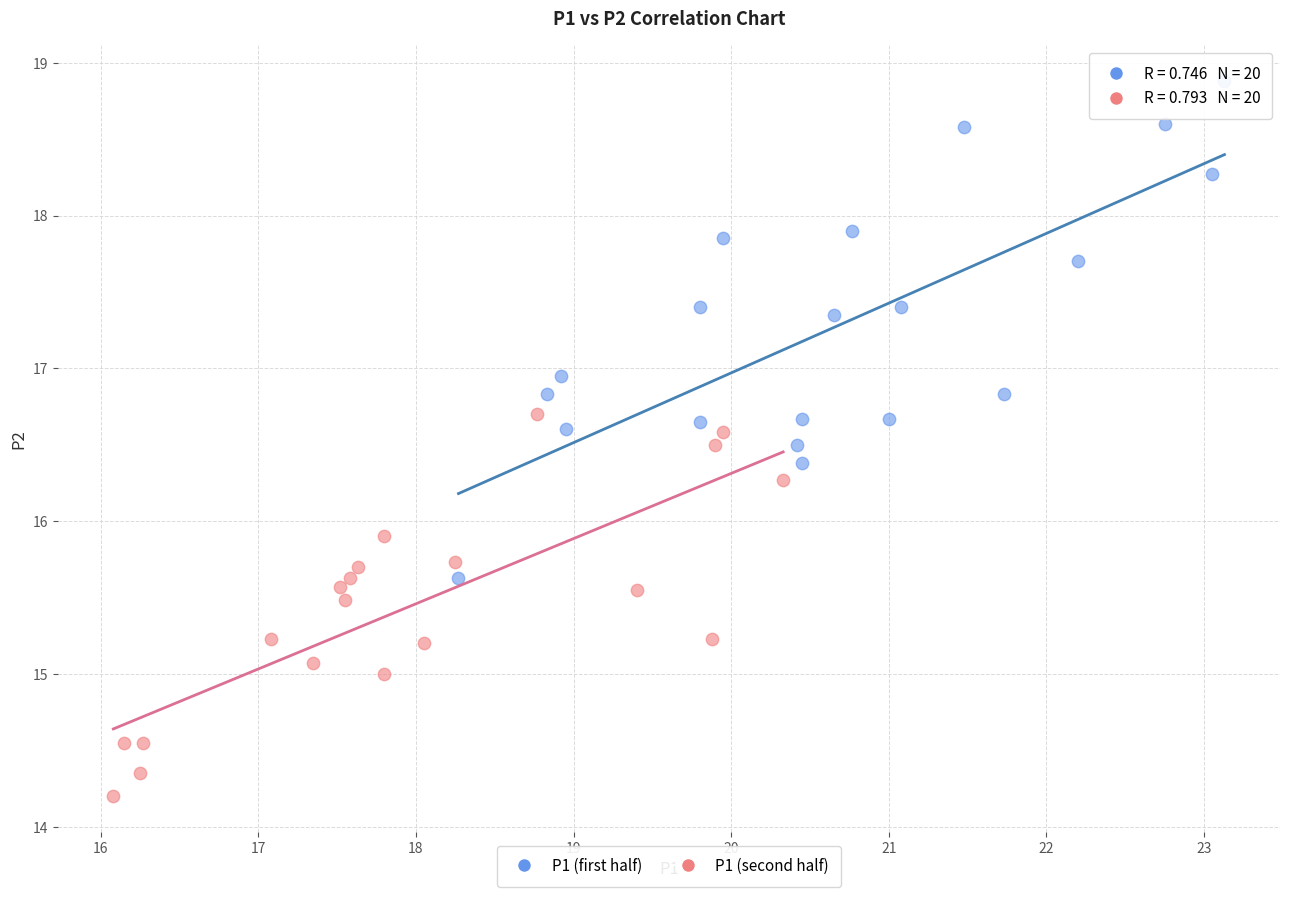

Which series reaches the maximum Y coordinate?

P1 (first half)